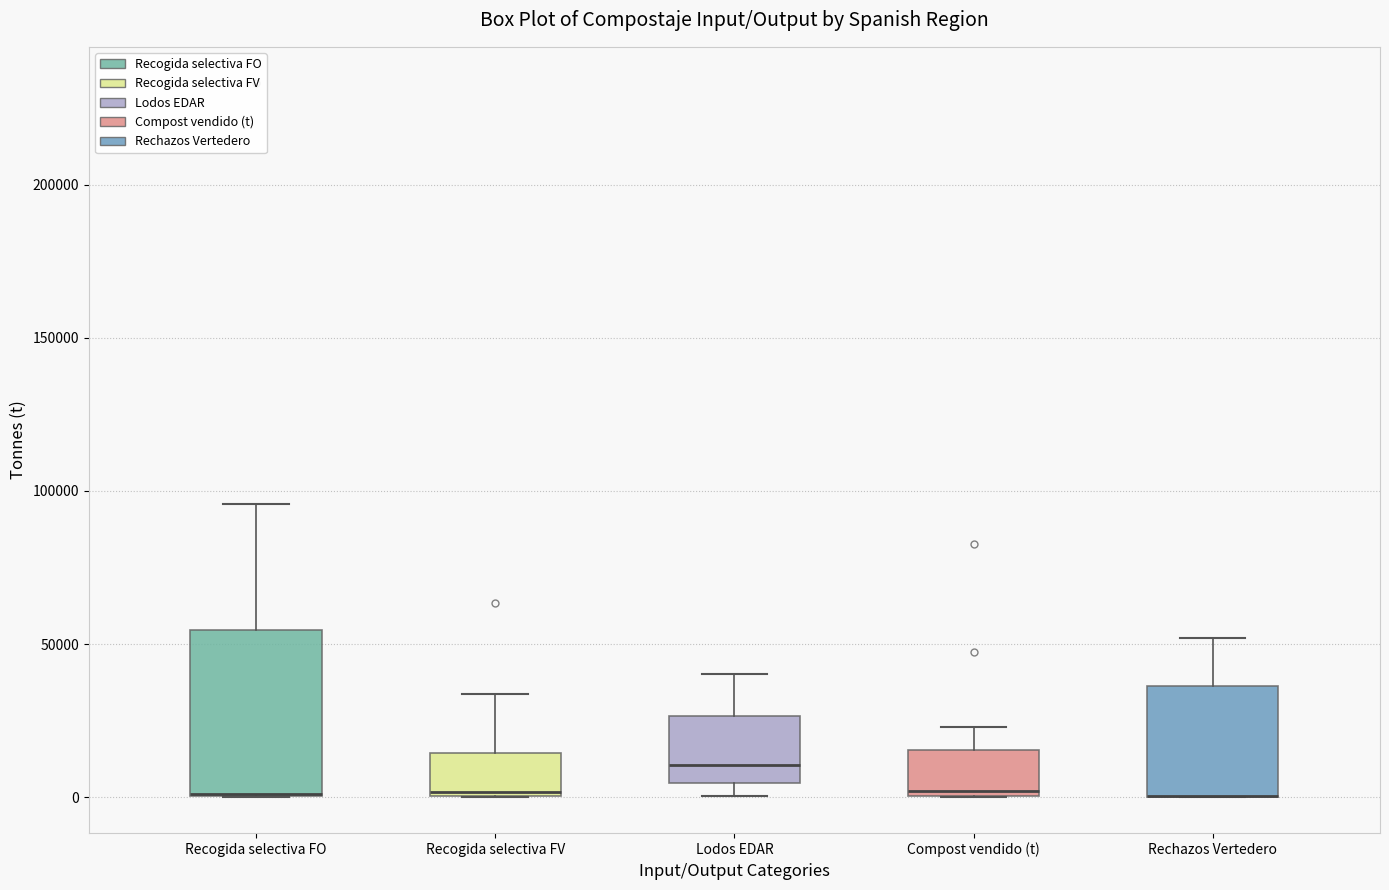

Reading left to right, transcribe this box plot: for each box, give where its median line is, the range the box spans, and where its two whiskers end, as read against the y-axis. The values are not printed on the chart, so give them approximately, as read against the axis.

Recogida selectiva FO: median 0 (drawn on the box's lower edge), box 0 to 55000, whiskers 0 to 95000
Recogida selectiva FV: median 0, box 0 to 15000, whiskers 0 to 35000
Lodos EDAR: median 10000, box 5000 to 25000, whiskers 0 to 40000
Compost vendido (t): median 0 (just above the box's lower edge), box 0 to 15000, whiskers 0 to 25000
Rechazos Vertedero: median 0 (drawn on the box's lower edge), box 0 to 35000, whiskers 0 to 50000